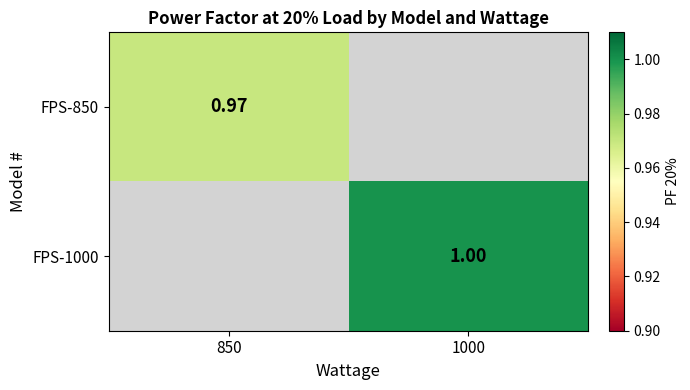

The value of FPS-850 at 850 is 1.0. True or false?

True